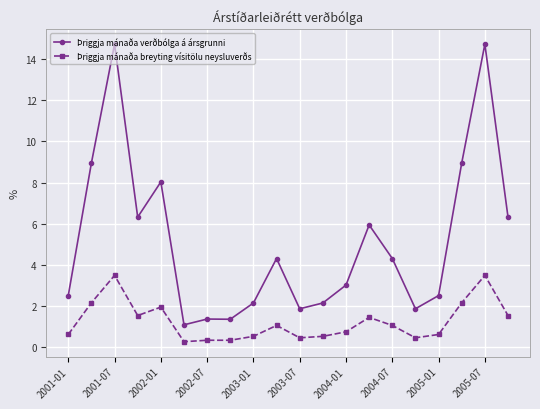

List the series in order of their peak value, lowest first.

Þriggja mánaða breyting vísitölu neysluverðs, Þriggja mánaða verðbólga á ársgrunni